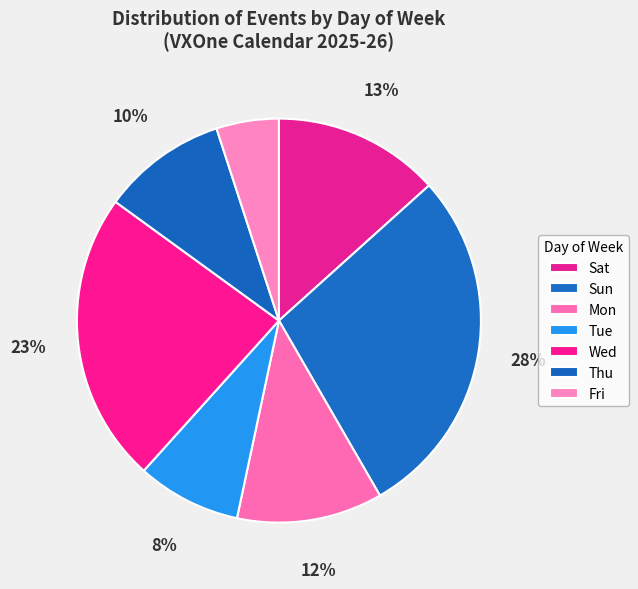

Rank the categories by value from highest to lowest.

Sun, Wed, Sat, Mon, Thu, Tue, Fri